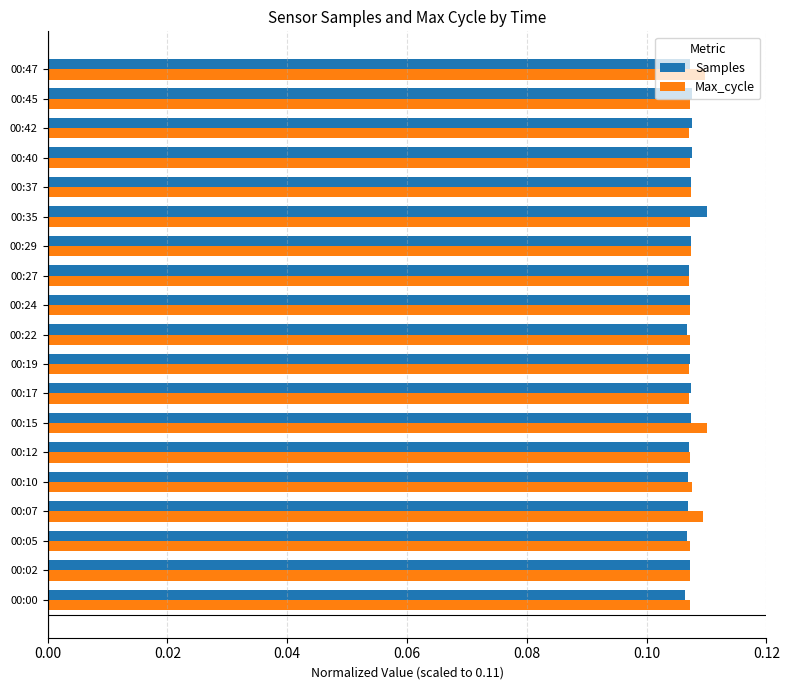

How many Max_cycle values are between 0 and 1?

19